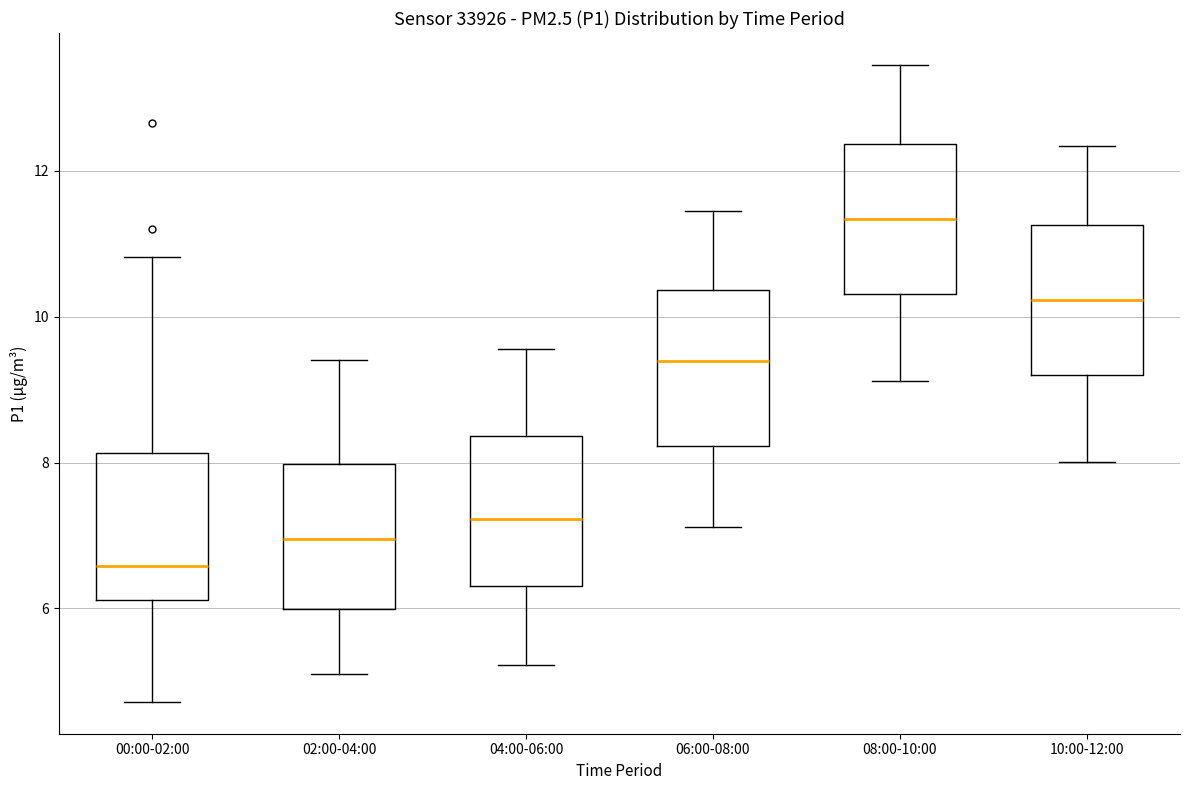

Reading left to right, read every box against the y-axis: the position of its median line, the range the box covers, and the ends of its whiskers. The values are not printed on the chart, so give them approximately, as read against the axis.

00:00-02:00: median 6.6, box 6.2 to 8.2, whiskers 4.8 to 10.8
02:00-04:00: median 7.0, box 6.0 to 8.0, whiskers 5.2 to 9.4
04:00-06:00: median 7.2, box 6.4 to 8.4, whiskers 5.2 to 9.6
06:00-08:00: median 9.4, box 8.2 to 10.4, whiskers 7.2 to 11.4
08:00-10:00: median 11.4, box 10.4 to 12.4, whiskers 9.2 to 13.4
10:00-12:00: median 10.2, box 9.2 to 11.2, whiskers 8.0 to 12.4